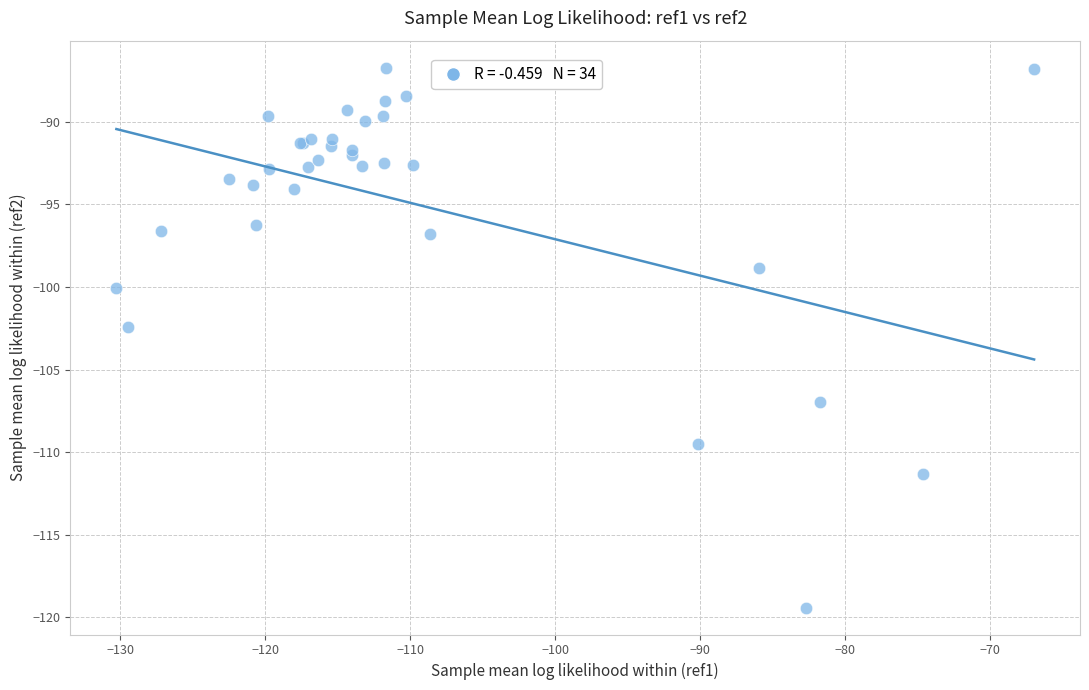

What Y value in the scatter plot is closest to -103?

-102.4